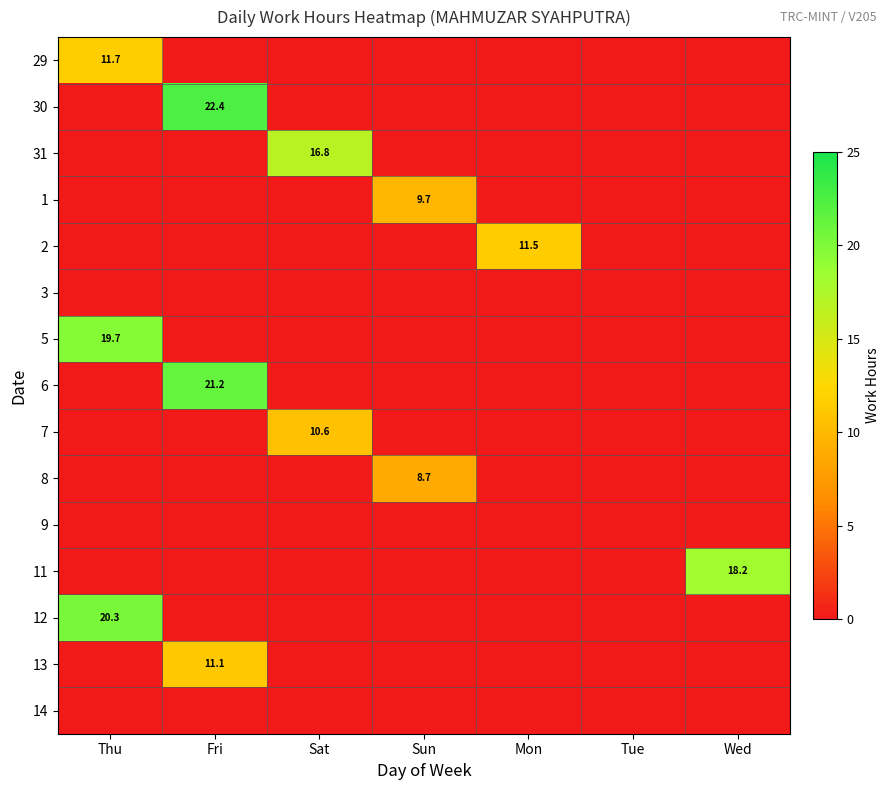

The 31 series shows 11.6 at Sat. True or false?

False